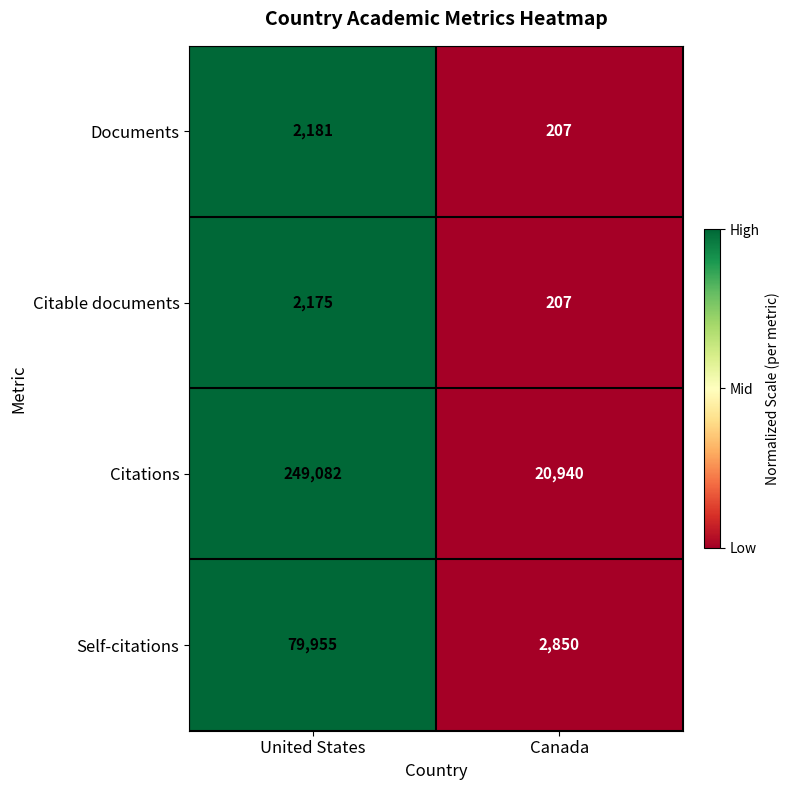

What is the average value of the Documents series?

1194